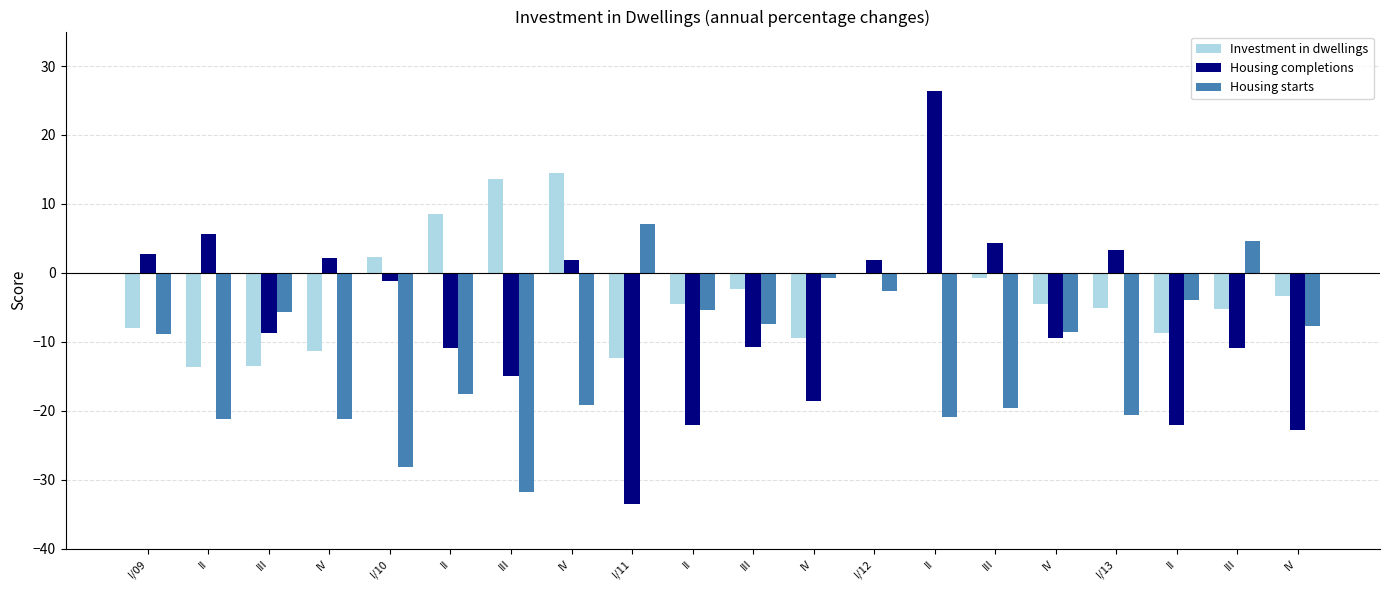

Which series has the widest spread of values?

Housing completions